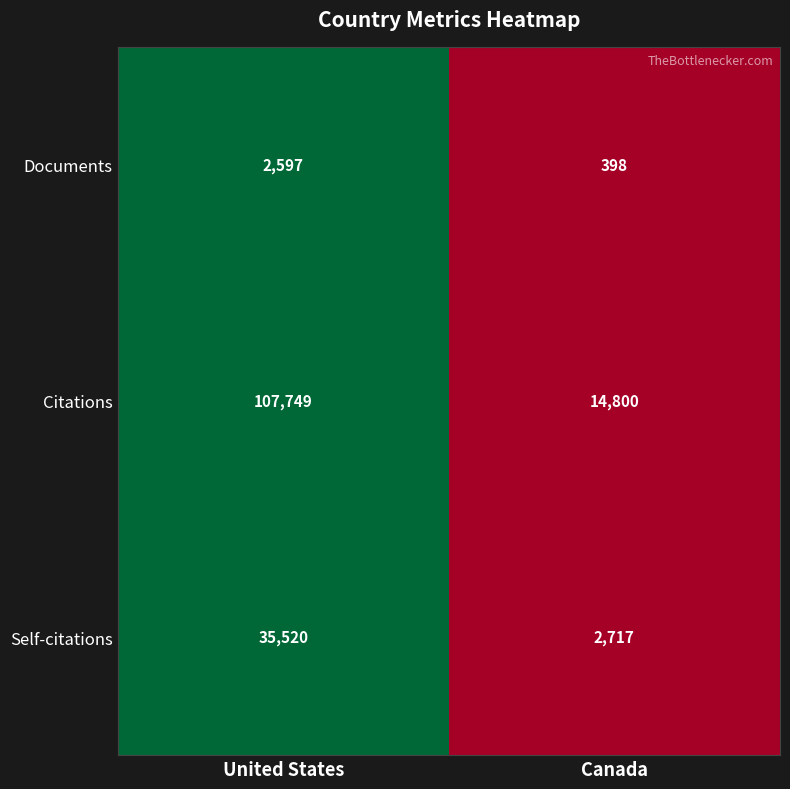

What is the total value across all series at Canada?

17915